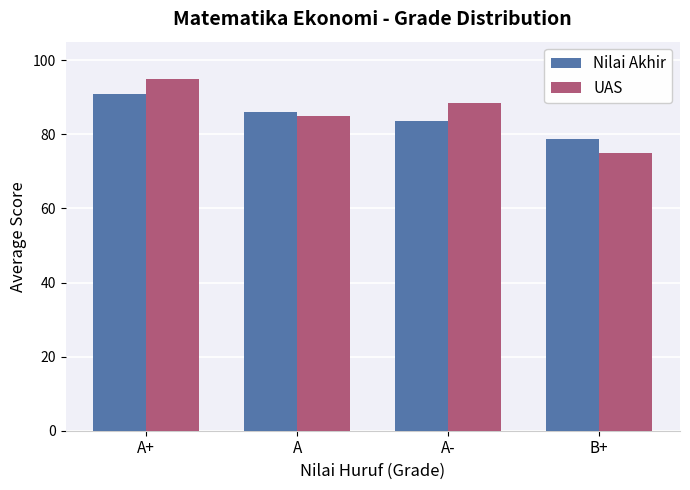

At which label does UAS first exceed 88?

A+